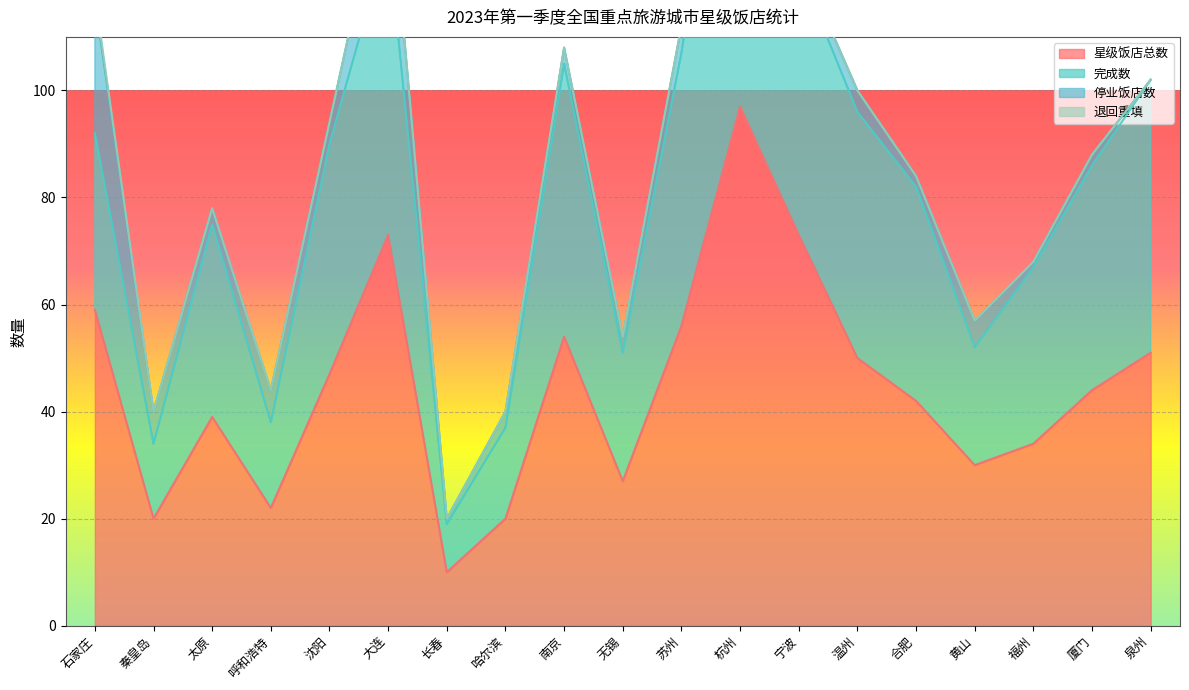

True or false: 完成数 and 星级饭店总数 intersect in this chart.

False